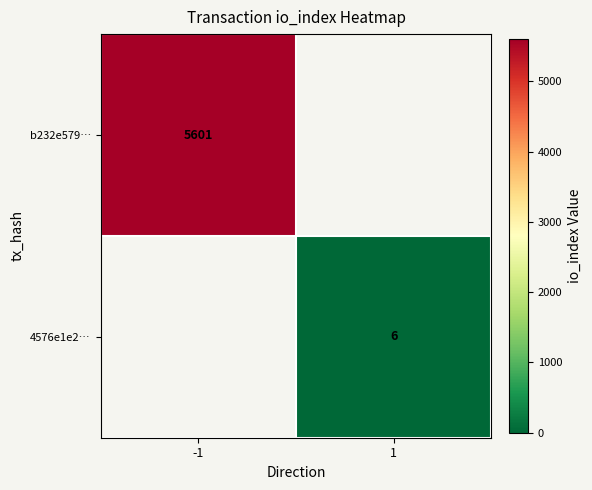

Is the value of 4576e1e2… at 1 greater than the value of b232e579… at -1?

No